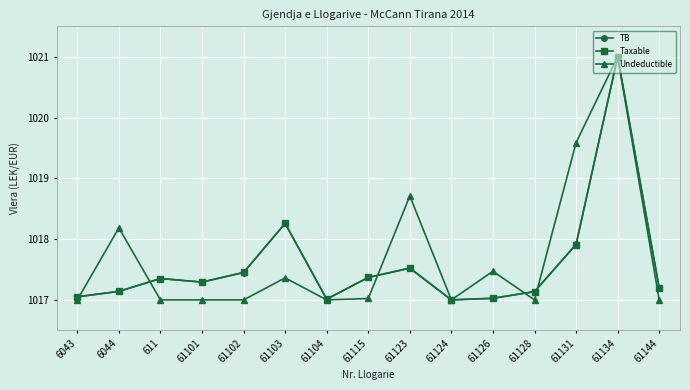

Reading right to left, what are all the values shown in this chart?

TB: 1017.2	1021.0	1017.9	1017.1	1017.0	1017.0	1017.5	1017.4	1017.0	1018.3	1017.5	1017.3	1017.4	1017.1	1017.1
Taxable: 1017.2	1021.0	1017.9	1017.1	1017.0	1017.0	1017.5	1017.4	1017.0	1018.3	1017.5	1017.3	1017.4	1017.1	1017.1
Undeductible: 1017.0	1021.0	1019.6	1017.0	1017.5	1017.0	1018.7	1017.0	1017.0	1017.4	1017.0	1017.0	1017.0	1018.2	1017.0